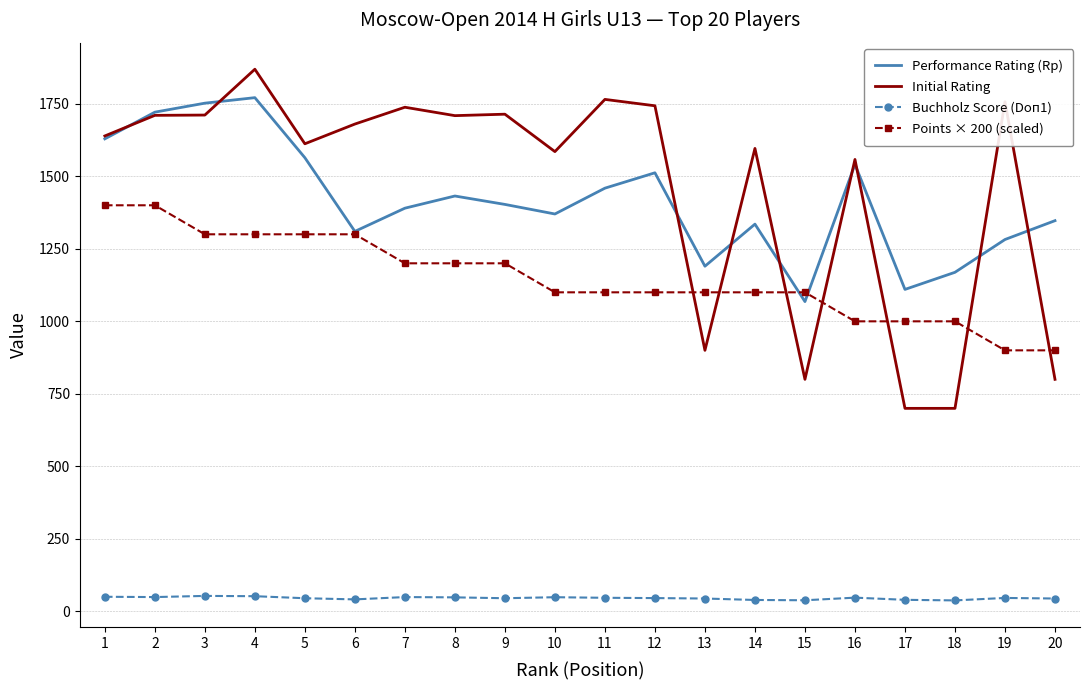

Rank the series by their maximum value, from highest to lowest.

Initial Rating, Performance Rating (Rp), Points × 200 (scaled), Buchholz Score (Doп1)